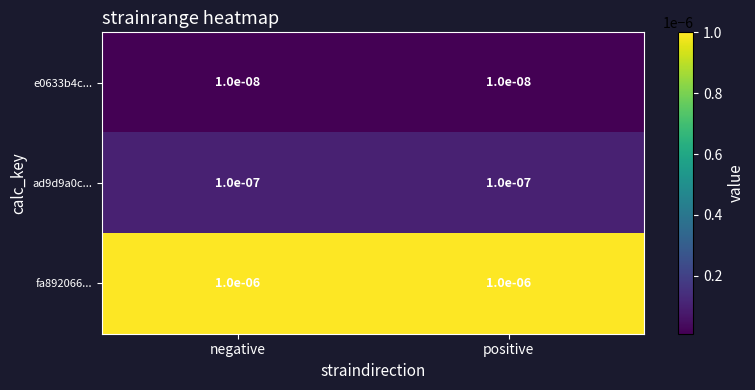

Count the number of categories in the chart.

2